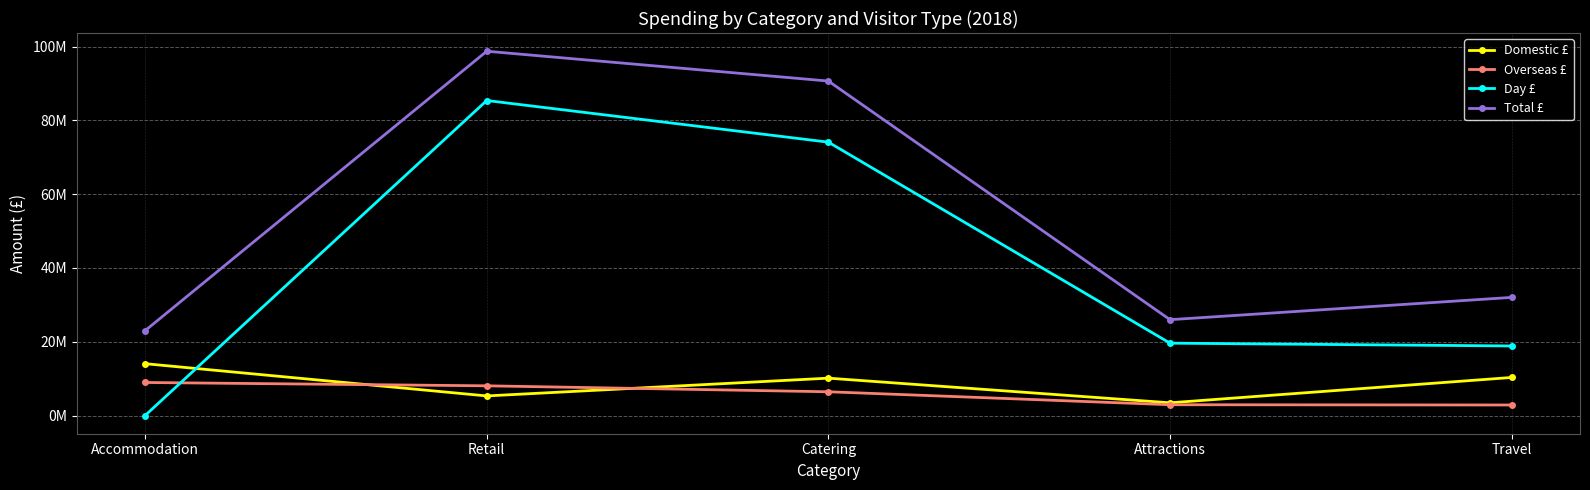

What is the difference between the maximum and minimum values in the Total £ series?

75756000